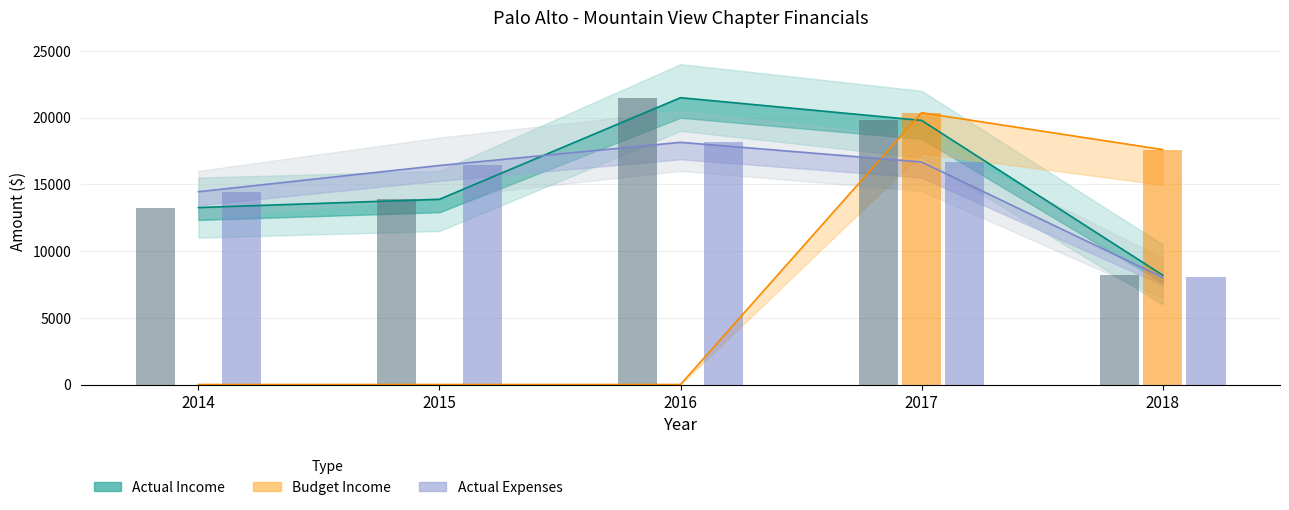

How many bars are there in each group?

3